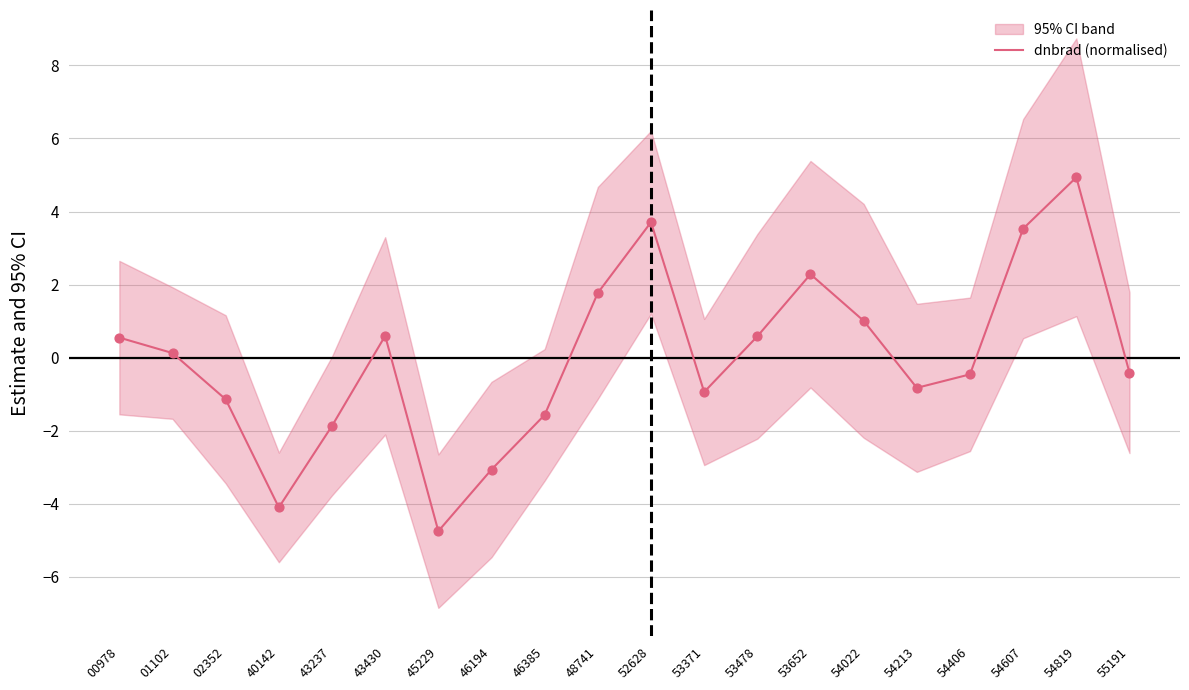

What is the change in value from 53371 to 54213?

+0.1